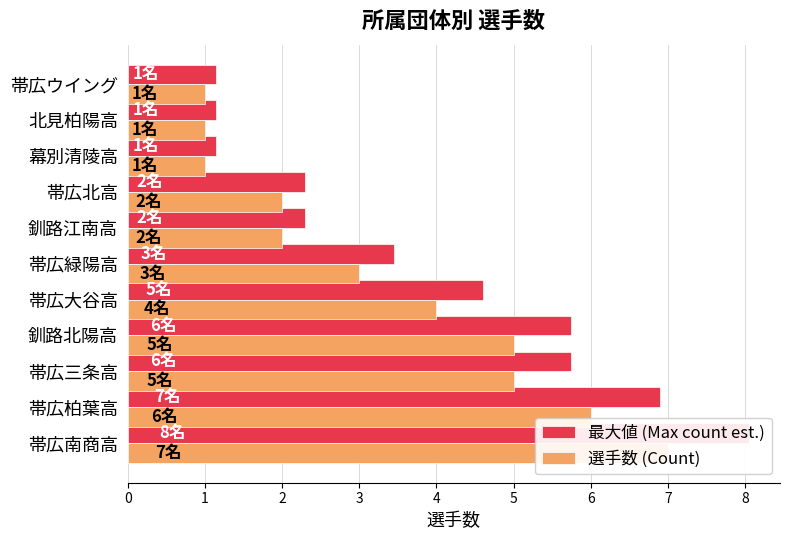

What is the difference between the maximum and second lowest values in the 最大値 (Max count est.) series?

6.9